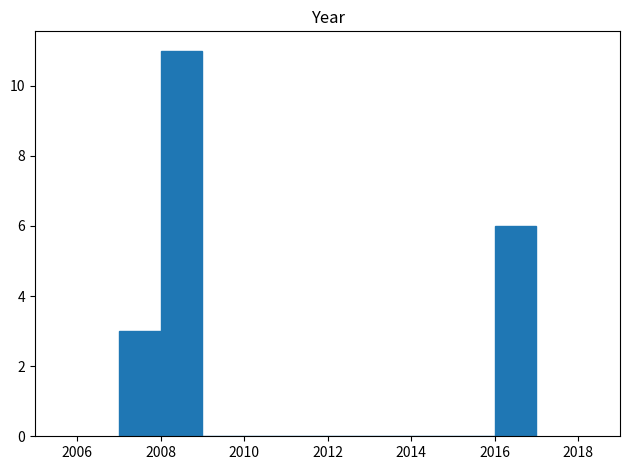

How tall is the bar that spans 2007 to 2008 on the x-axis? The values are not printed on the chart, so give them approximately, as read against the axis.

3